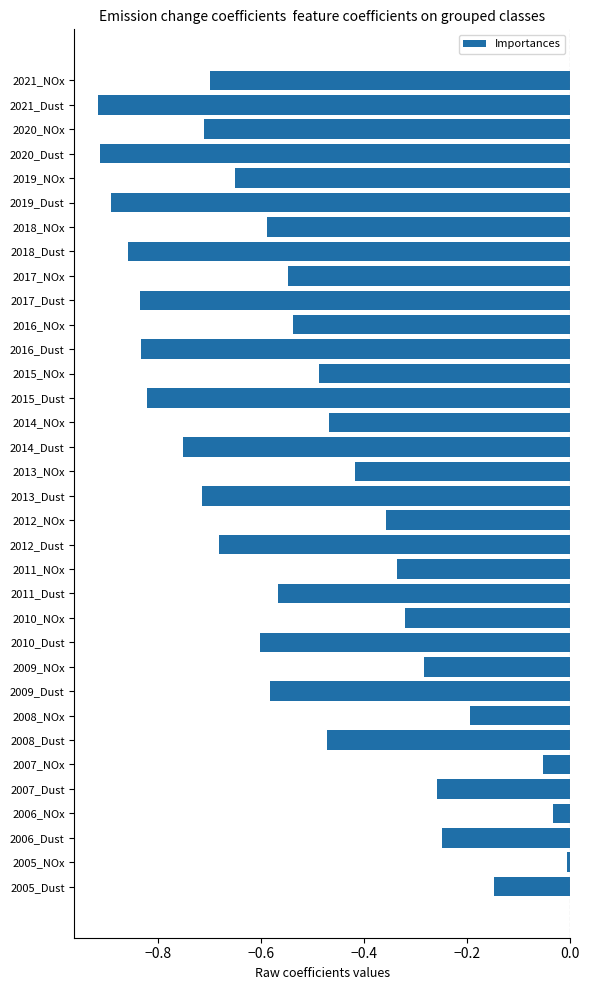

Which has a higher value, 2012_Dust or 2021_Dust?

2012_Dust